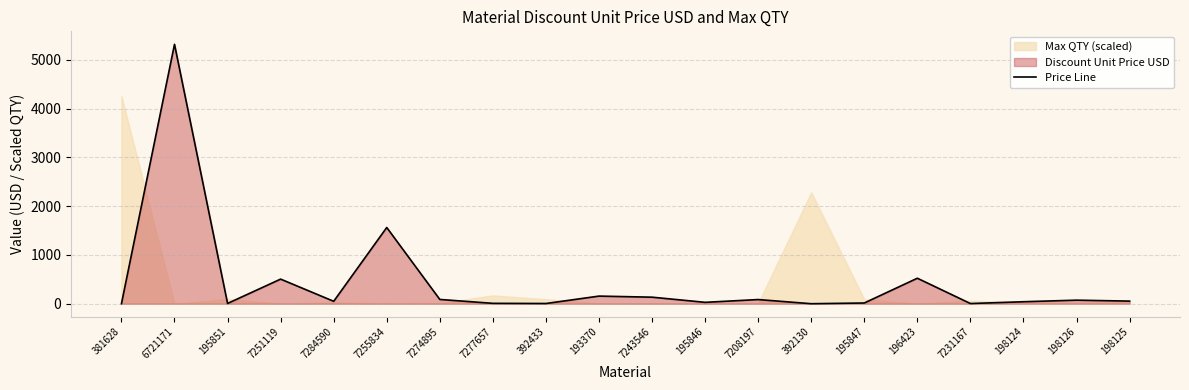

List the labels in order of value, largest first.

6721171, 7255834, 196423, 7251119, 193370, 7243546, 7274895, 7208197, 198126, 198125, 7284590, 198124, 195846, 195847, 7277657, 195851, 392433, 7231167, 381628, 392130